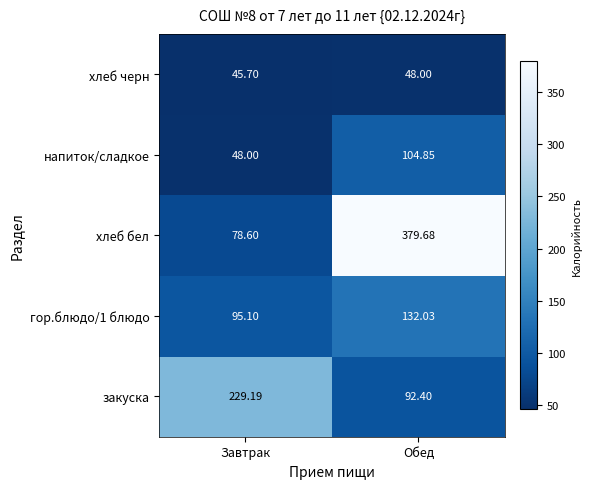

Count the number of data series in this chart.

5